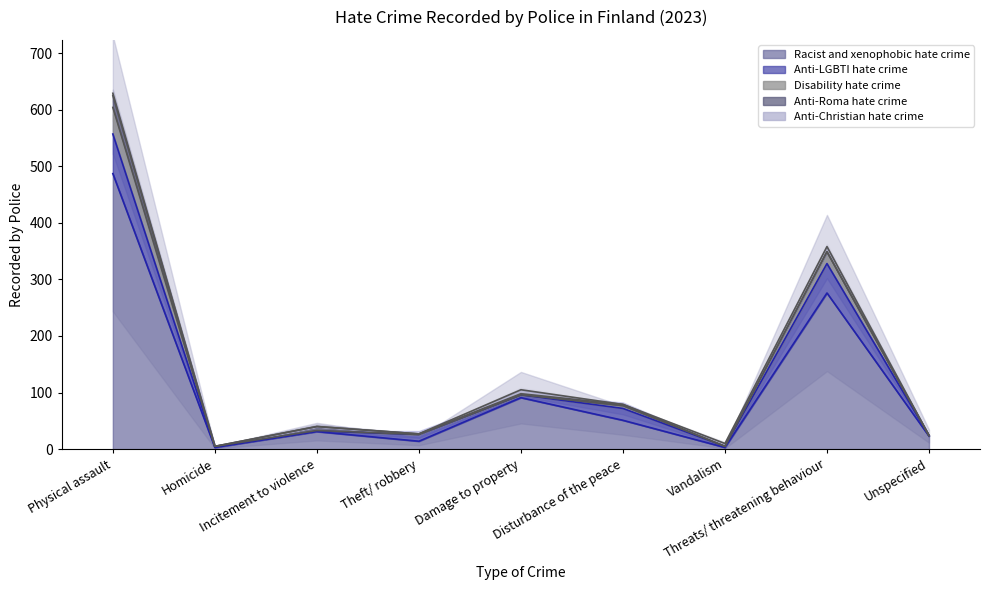

How many data points in Disability hate crime are less than 1?

4